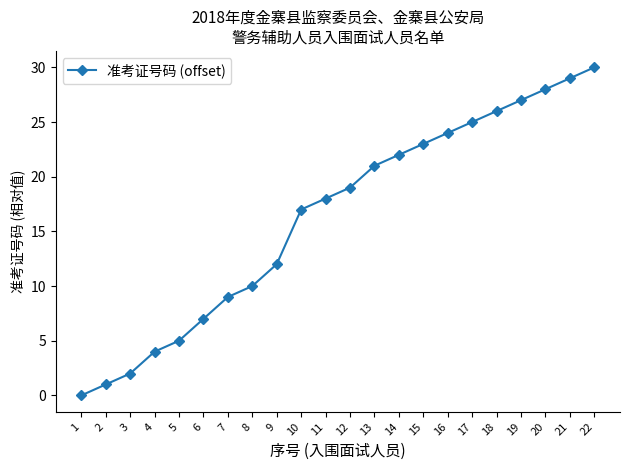

What is the difference between the values at 10 and 13?

4